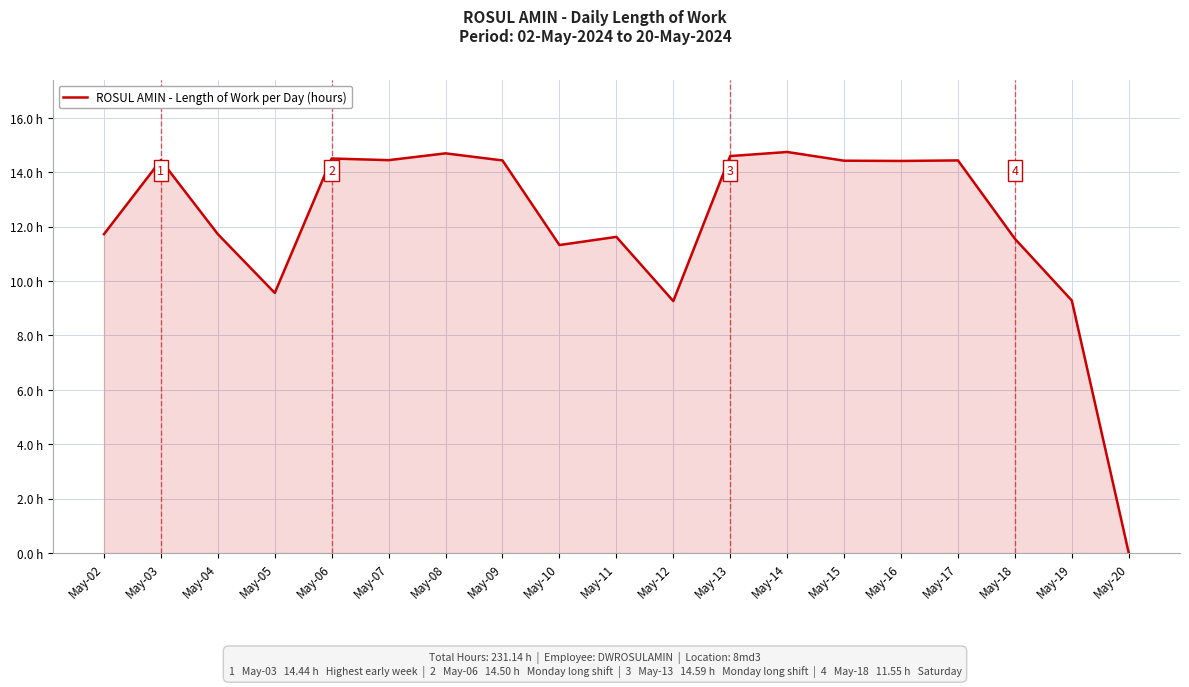

What is the value of the 17th point from the left?

11.6